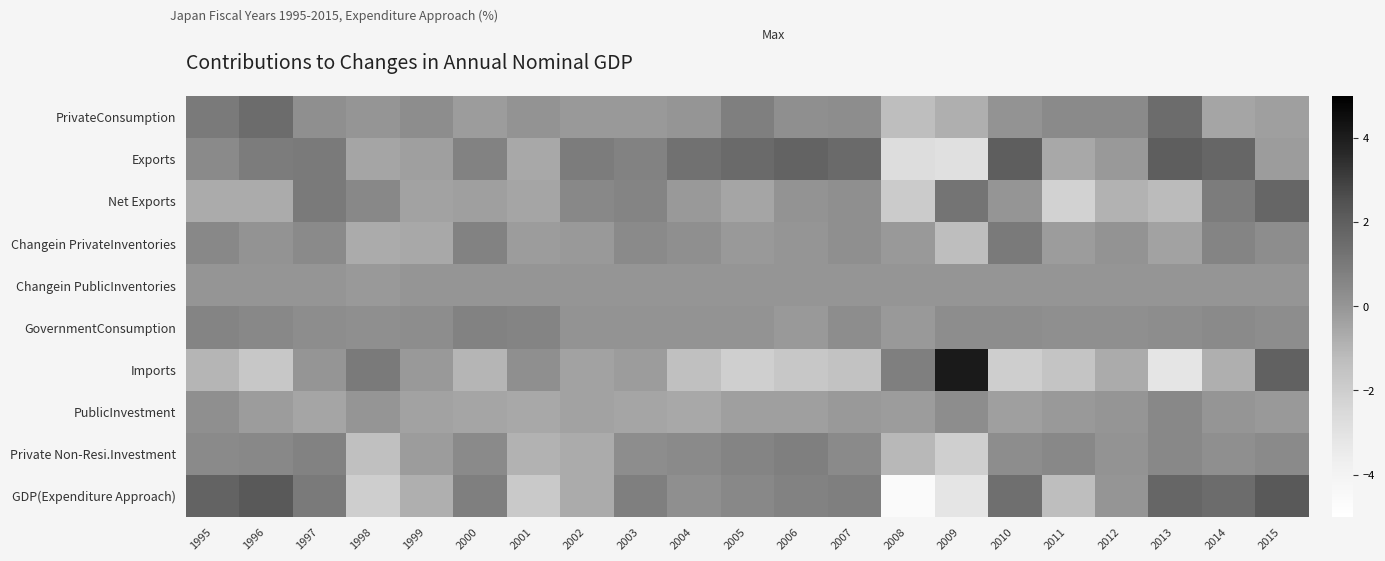

At which category does the chart reach its peak across all series?

2009